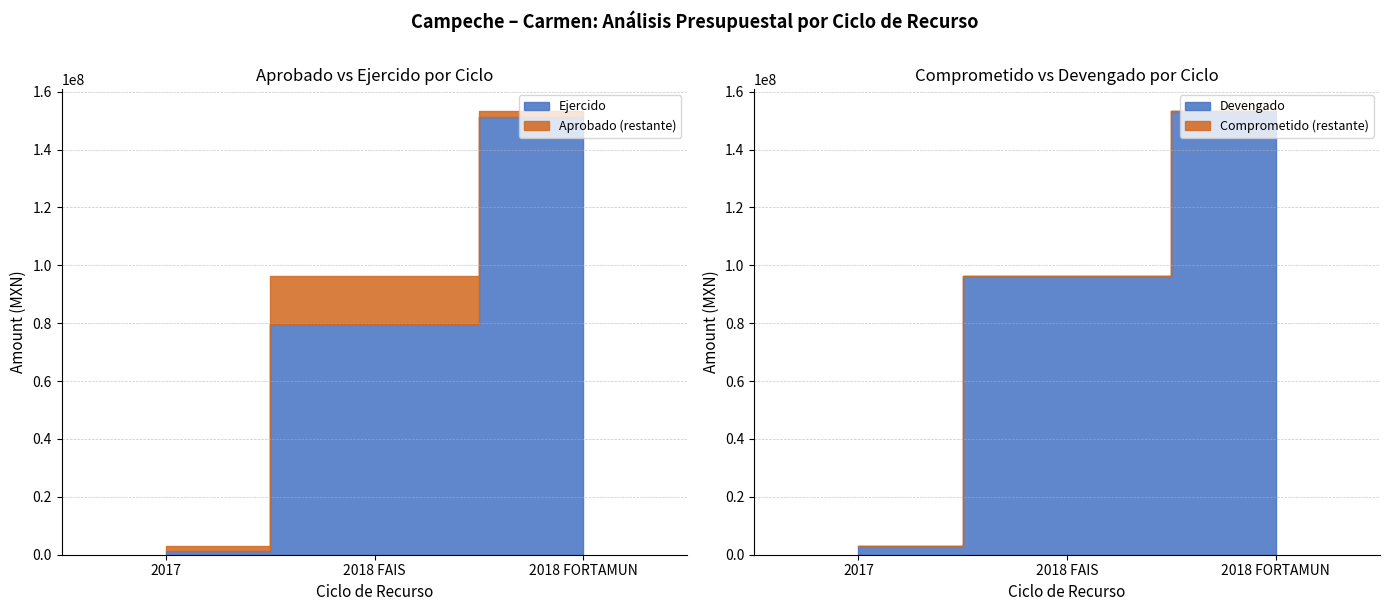

What is the greatest value displayed?

153263245.0